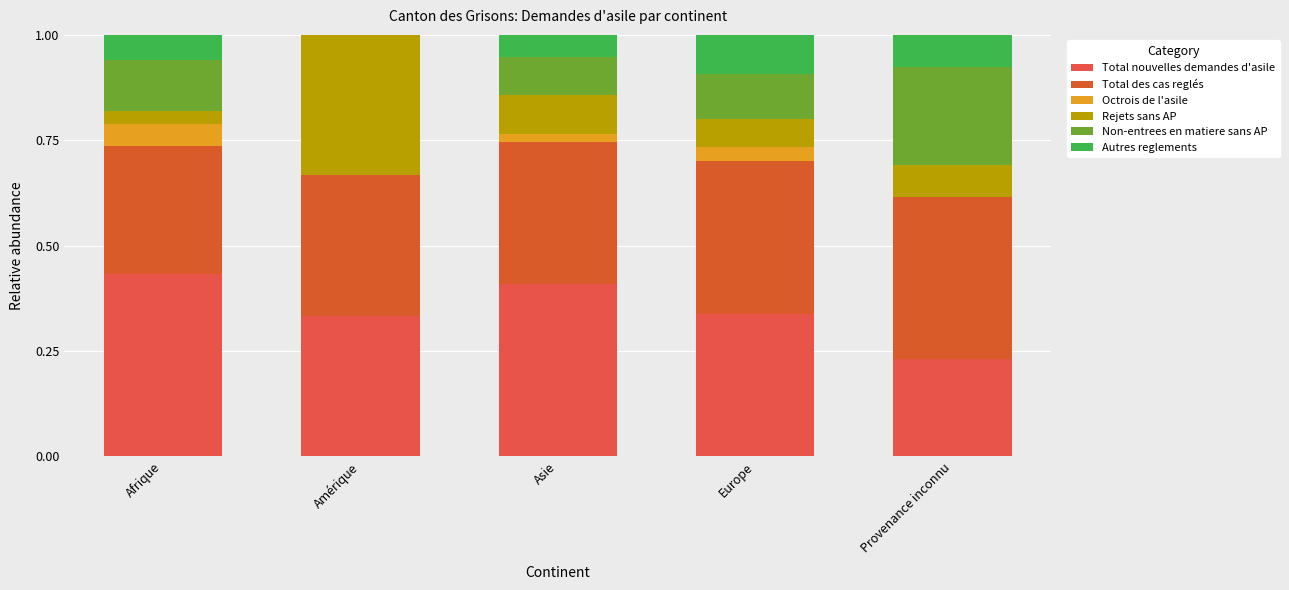

Count the number of data series in this chart.

6